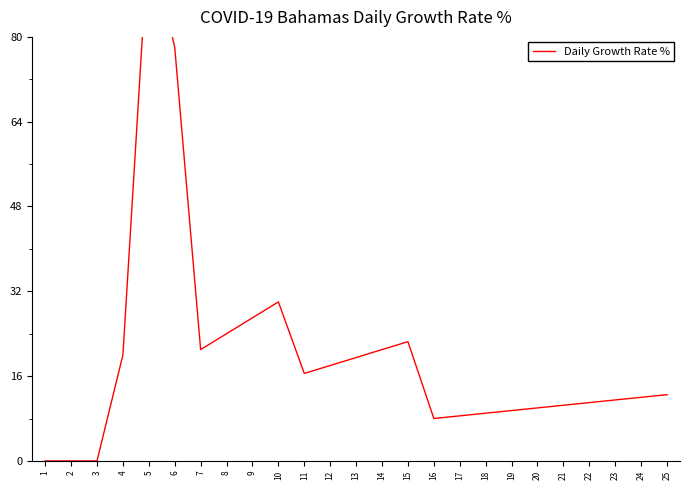

What is the value of the 9th point from the left?

27.0